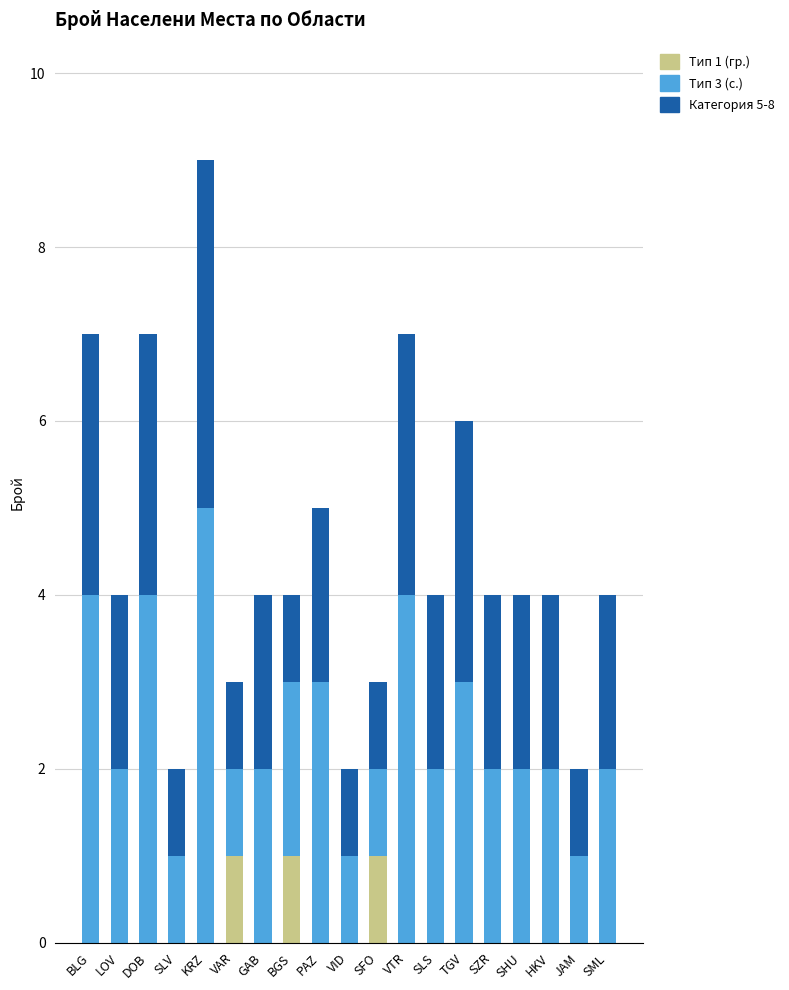

What are all the series names shown in the legend?

Тип 1 (гр.), Тип 3 (с.), Категория 5-8